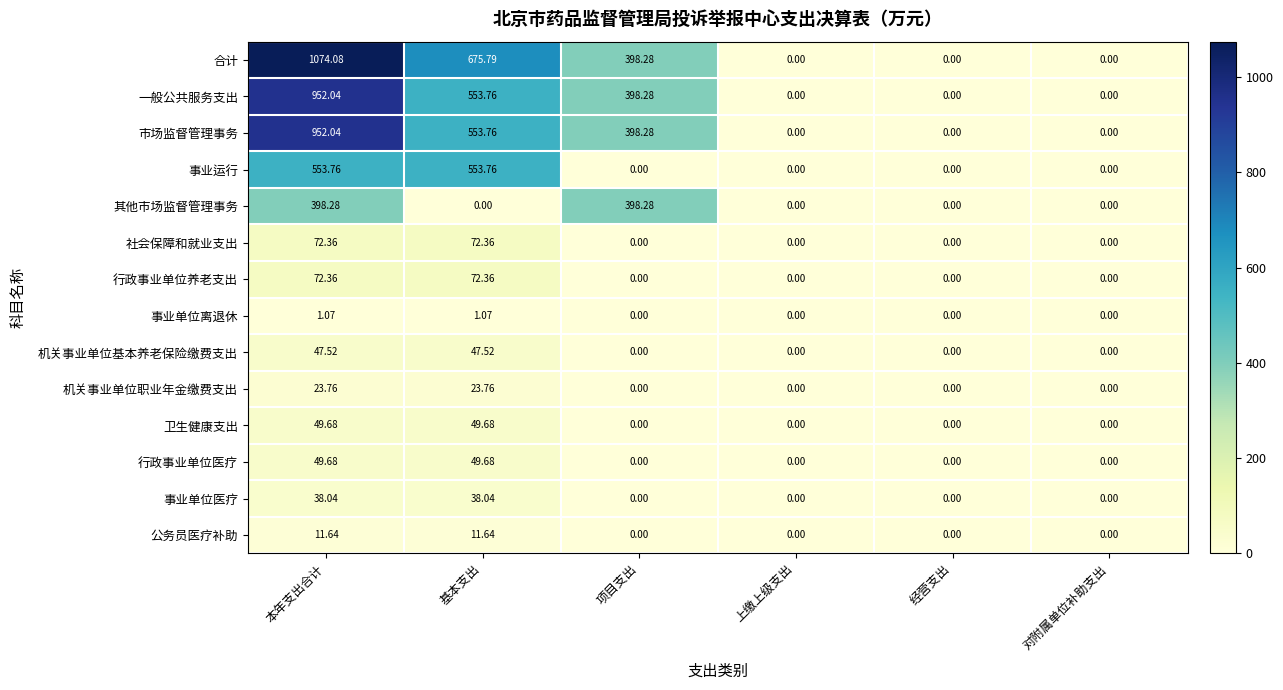

Which category has the highest value across all series?

本年支出合计